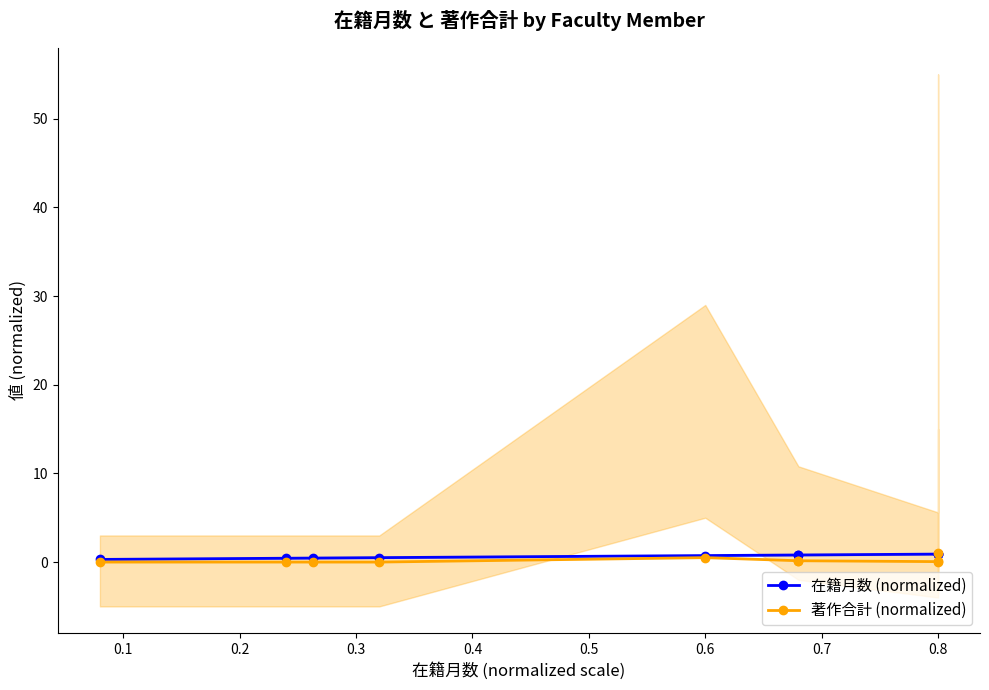

What is the approximate value of 著作合計 (normalized) at 0.8?

0.1